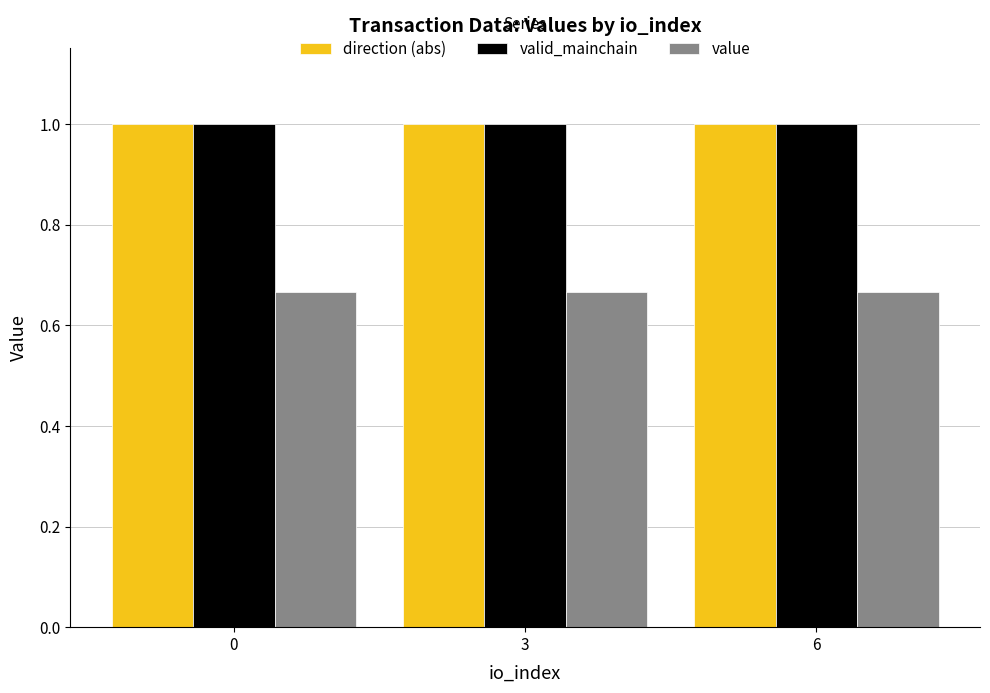

What is the spread (max minus min) of values at 0?

0.3